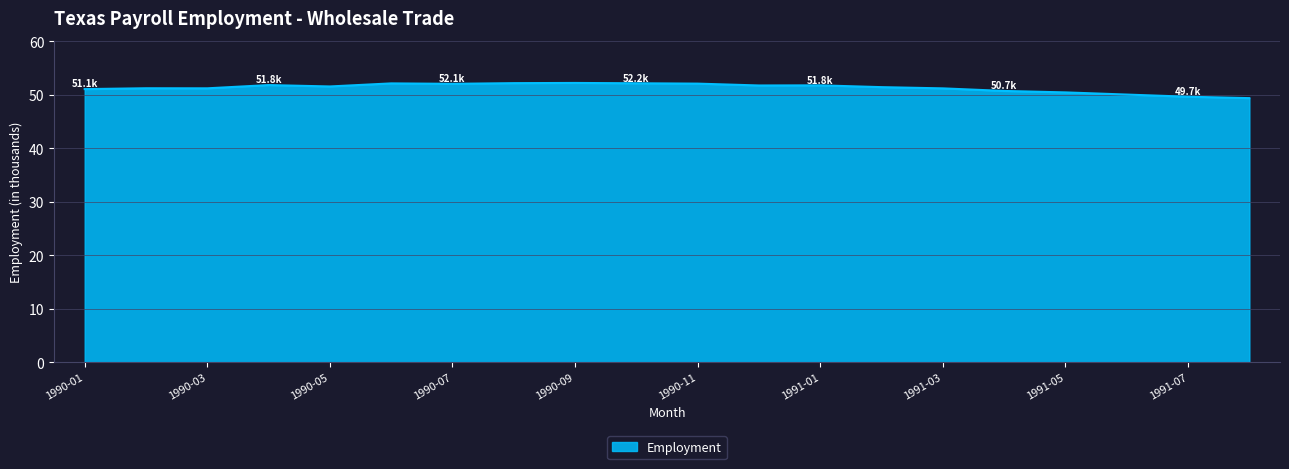

What is the difference between the maximum and minimum values?

2.8